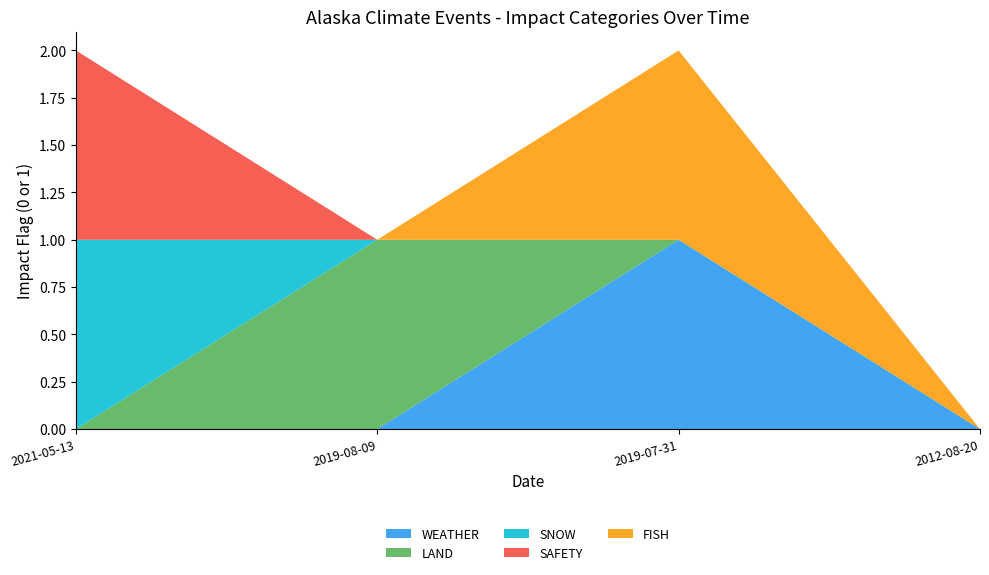

Reading right to left, transcribe all the data shown in this chart.

WEATHER: 0	1	0	0
LAND: 0	0	1	0
SNOW: 0	0	0	1
SAFETY: 0	0	0	1
FISH: 0	1	0	0